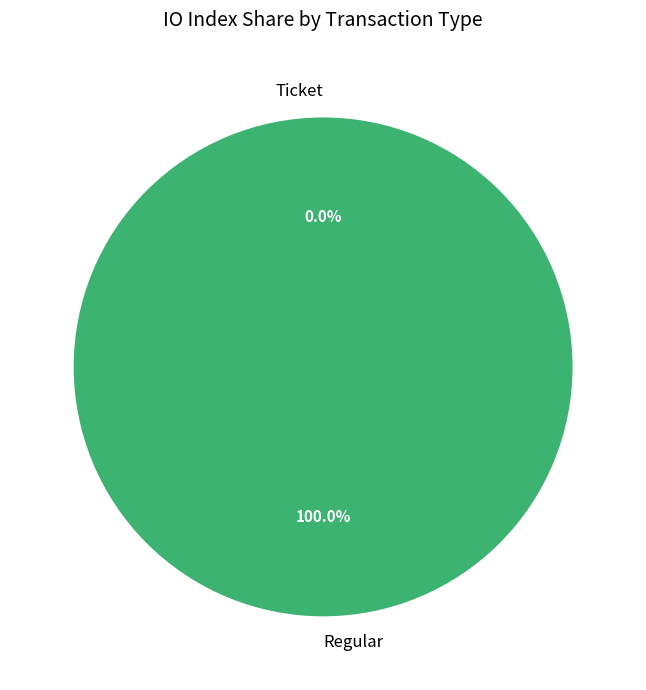

Does Ticket account for over 50% of the chart?

No